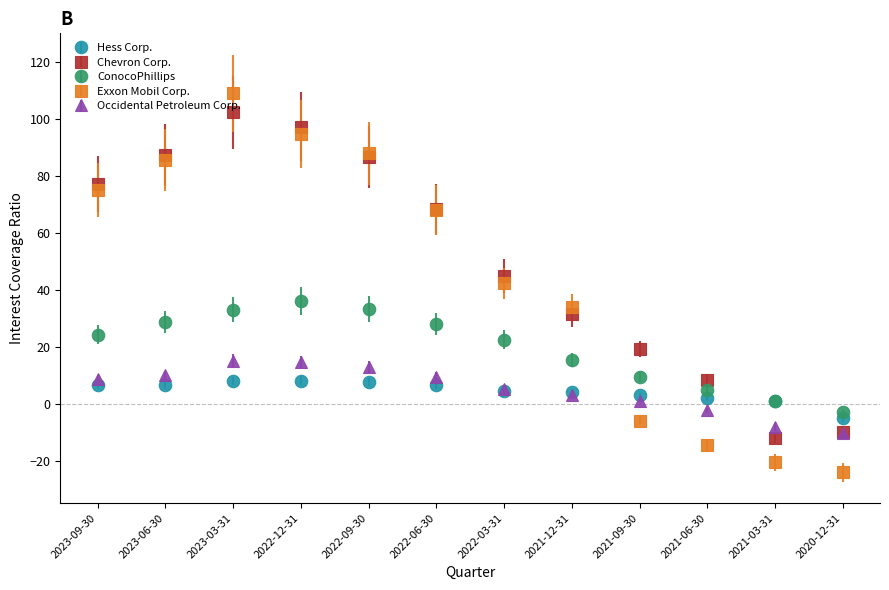

Between 2021-12-31 and 2021-06-30, which series saw the biggest shift?

Exxon Mobil Corp.